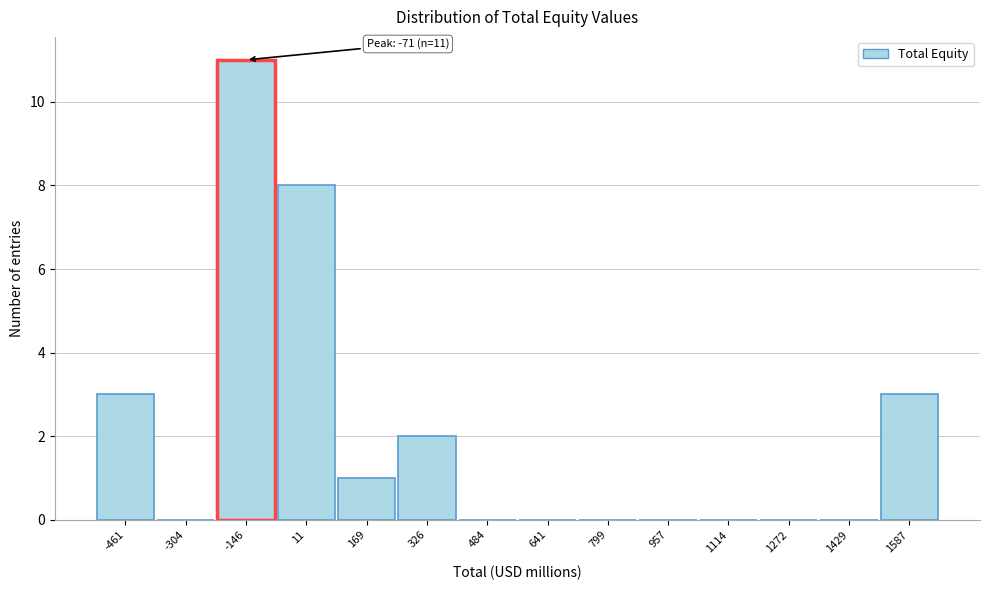

Reading left to right, transcribe all the data shown in this chart.

-461=3	-304=0	-146=11	11=8	169=1	326=2	484=0	641=0	799=0	957=0	1114=0	1272=0	1429=0	1587=3